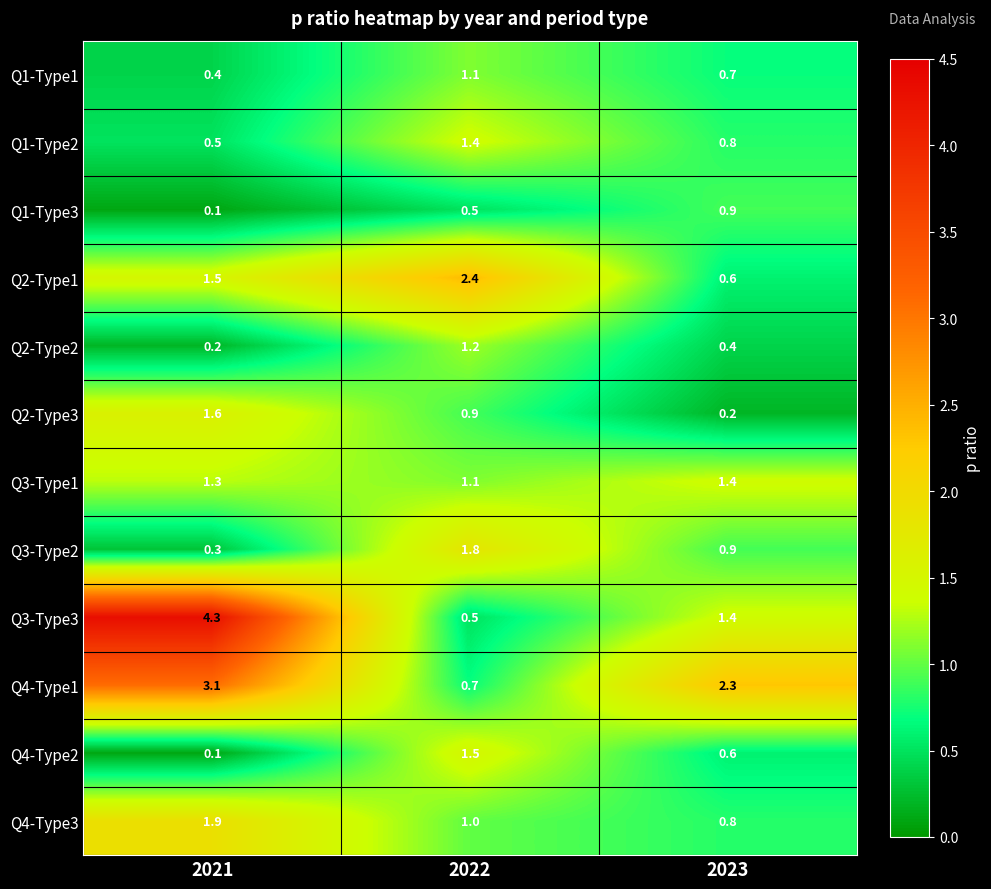

What is the difference between the Q4-Type3 values at 2022 and 2021?

0.9